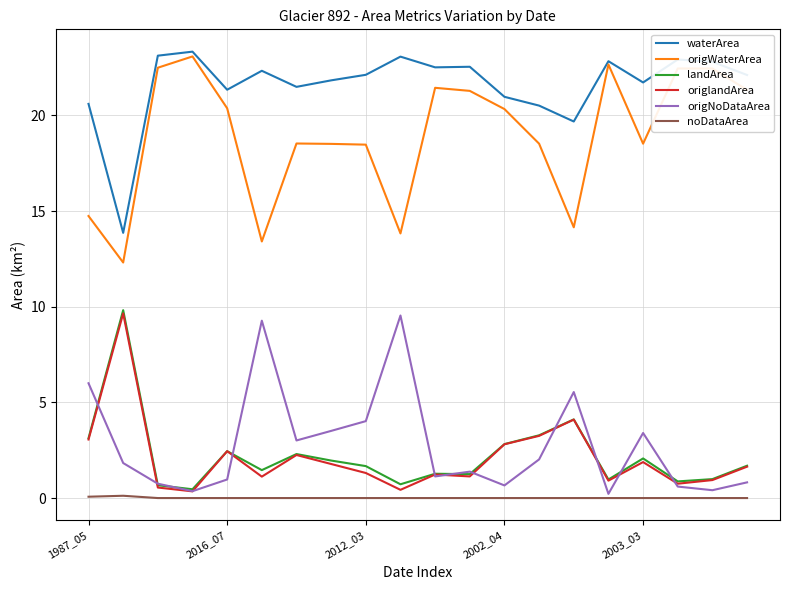

What are all the series names shown in the legend?

waterArea, origWaterArea, landArea, origlandArea, origNoDataArea, noDataArea